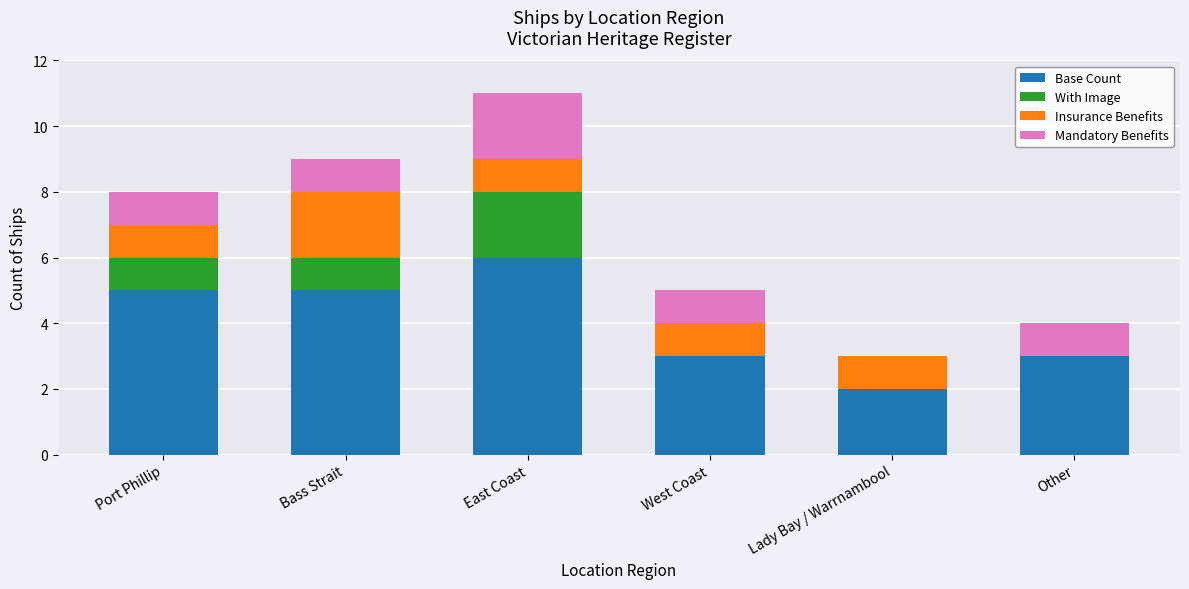

At which label does Base Count reach its peak?

East Coast